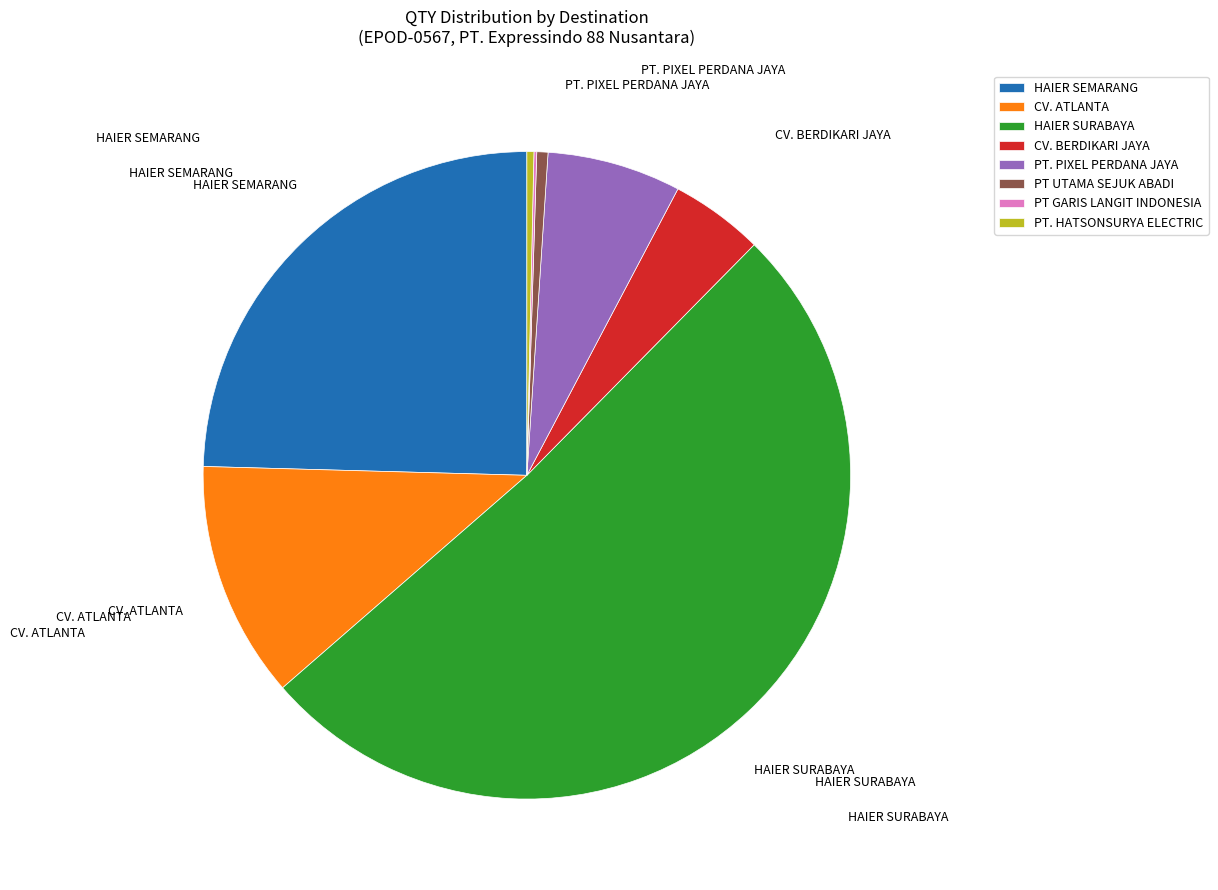

Between HAIER SEMARANG and PT. PIXEL PERDANA JAYA, which is larger?

HAIER SEMARANG